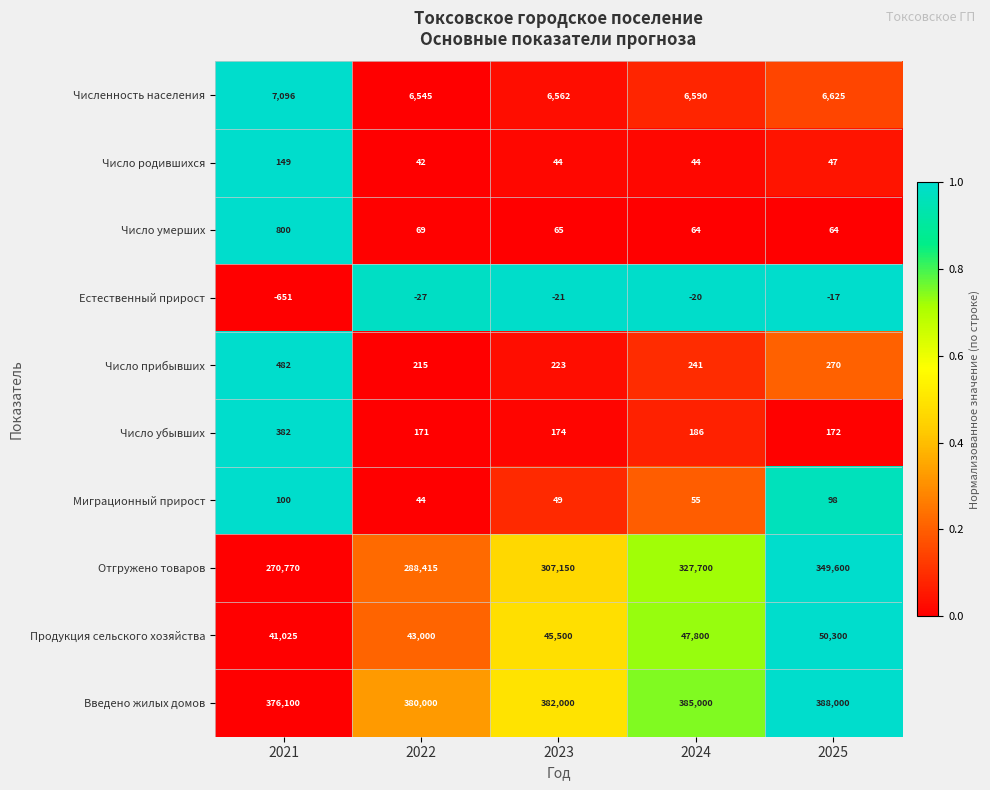

What is the greatest value displayed?

388000